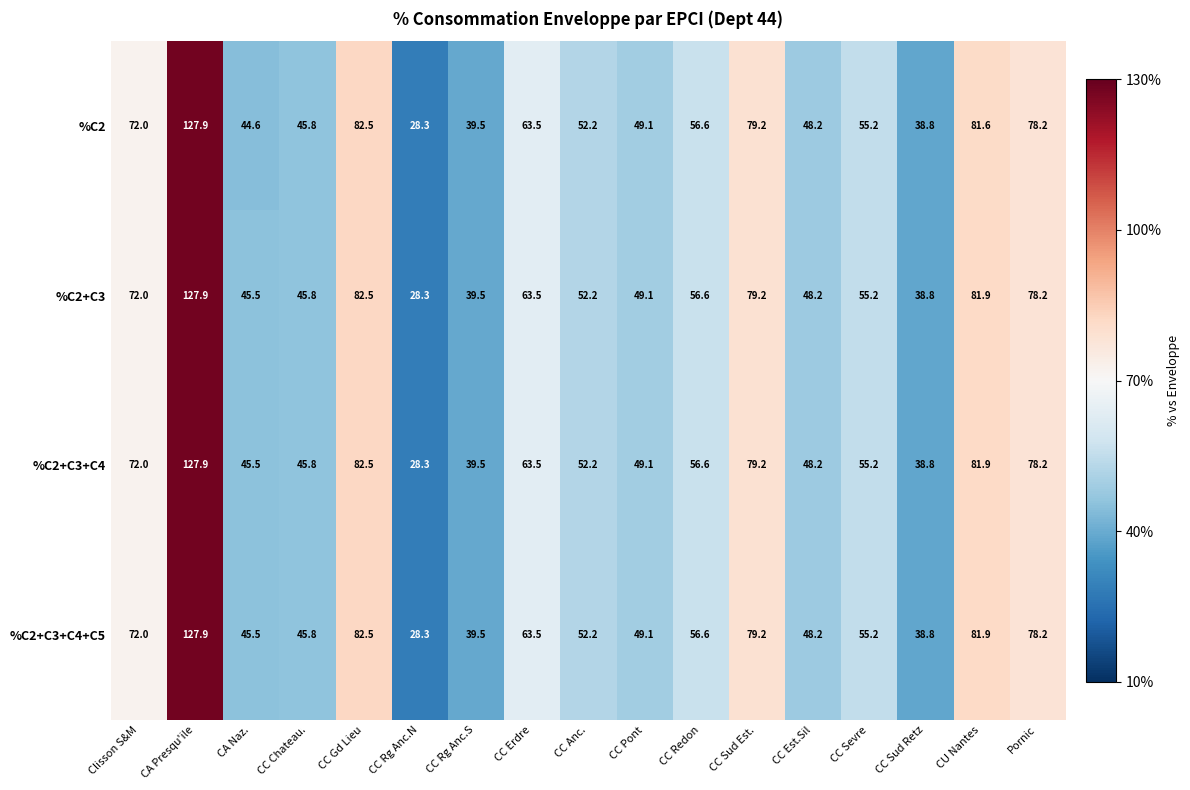

What is the sum of the %C2+C3+C4+C5 values at CC Est.Sil and CC Sud Est.?

127.4